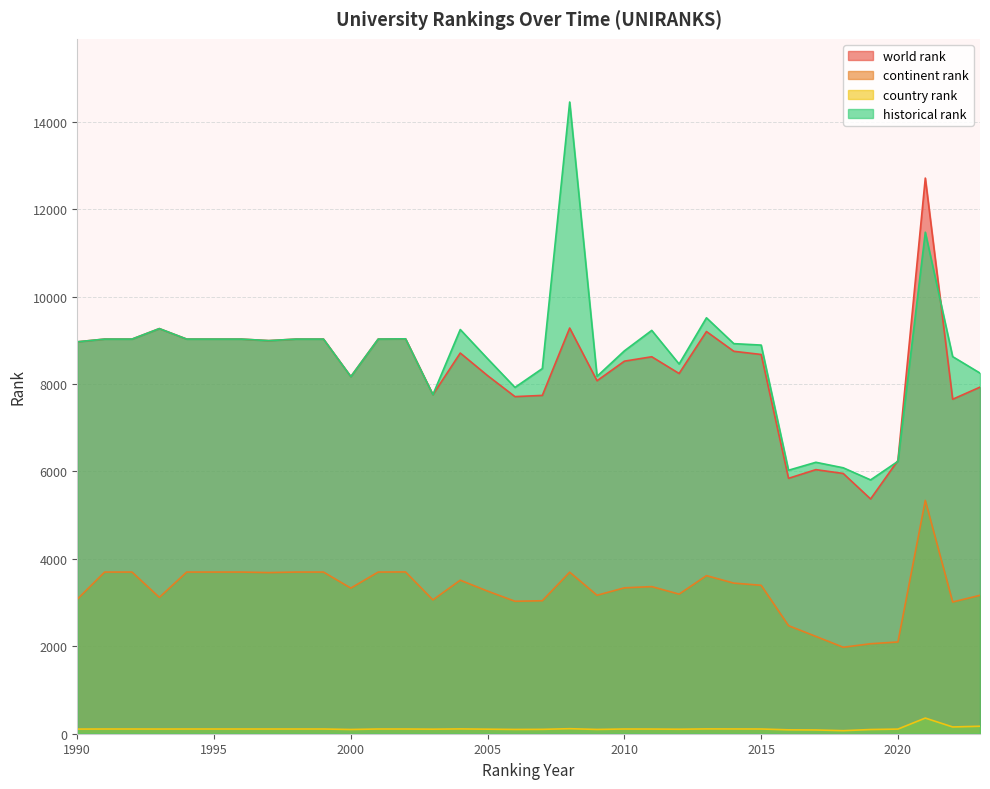

Does the chart have visible grid lines?

Yes